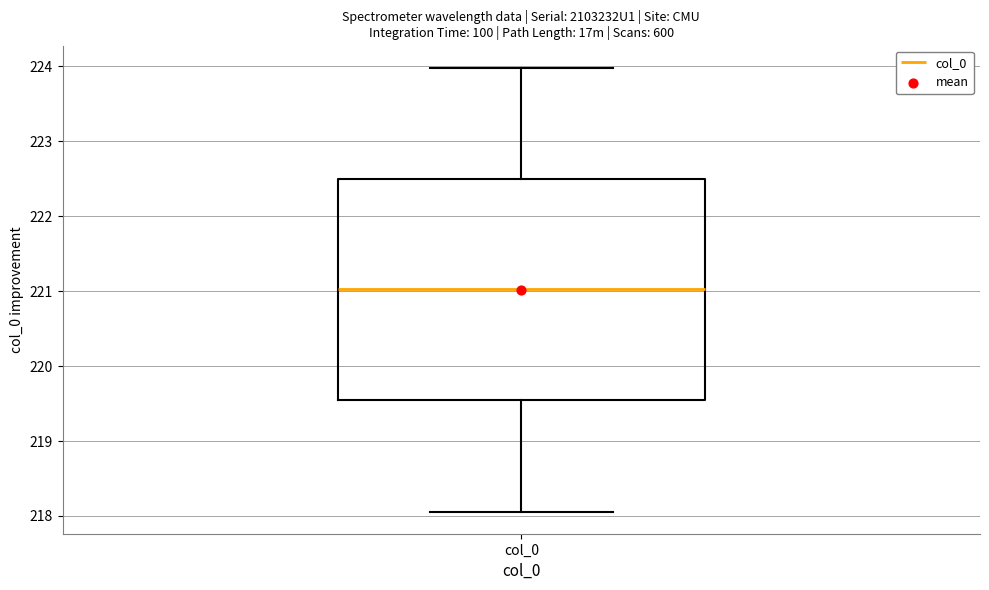

Transcribe this box plot: give where the median line is, the range the box spans, and where the two whiskers end, as read against the y-axis. The values are not printed on the chart, so give them approximately, as read against the axis.

median 221.0, box 219.5 to 222.5, whiskers 218.1 to 224.0